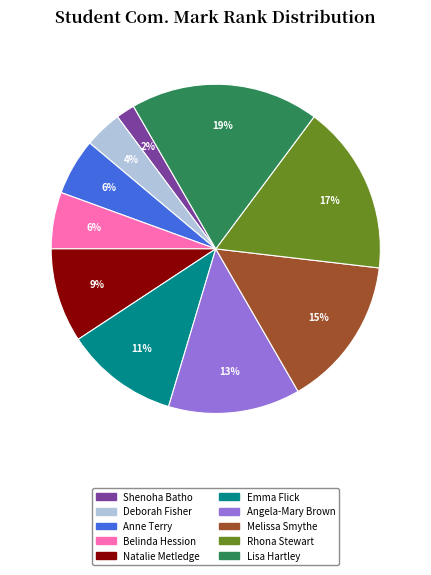

Count the number of slices in the pie.

10